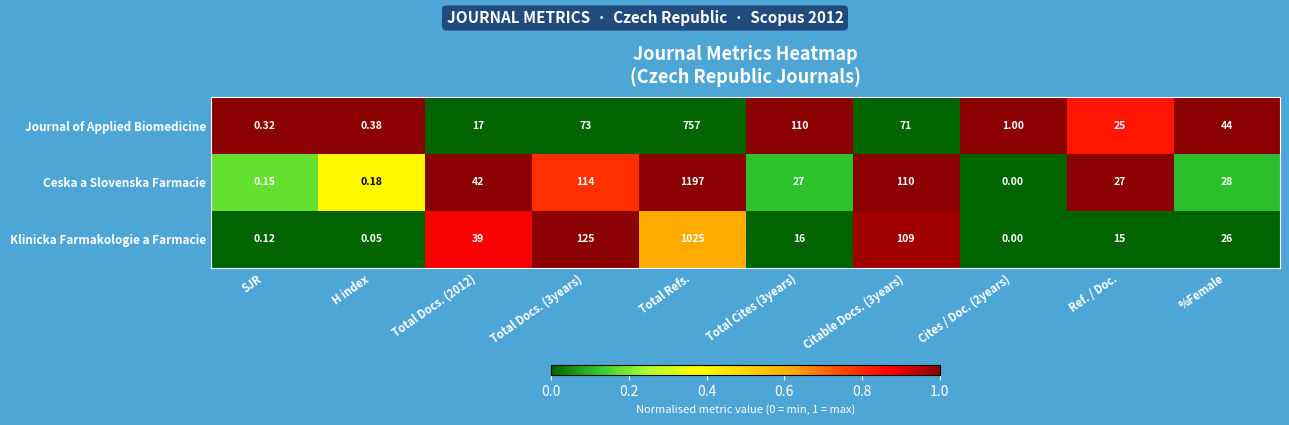

What is the total value across all series at Total Docs. (3years)?

312.0